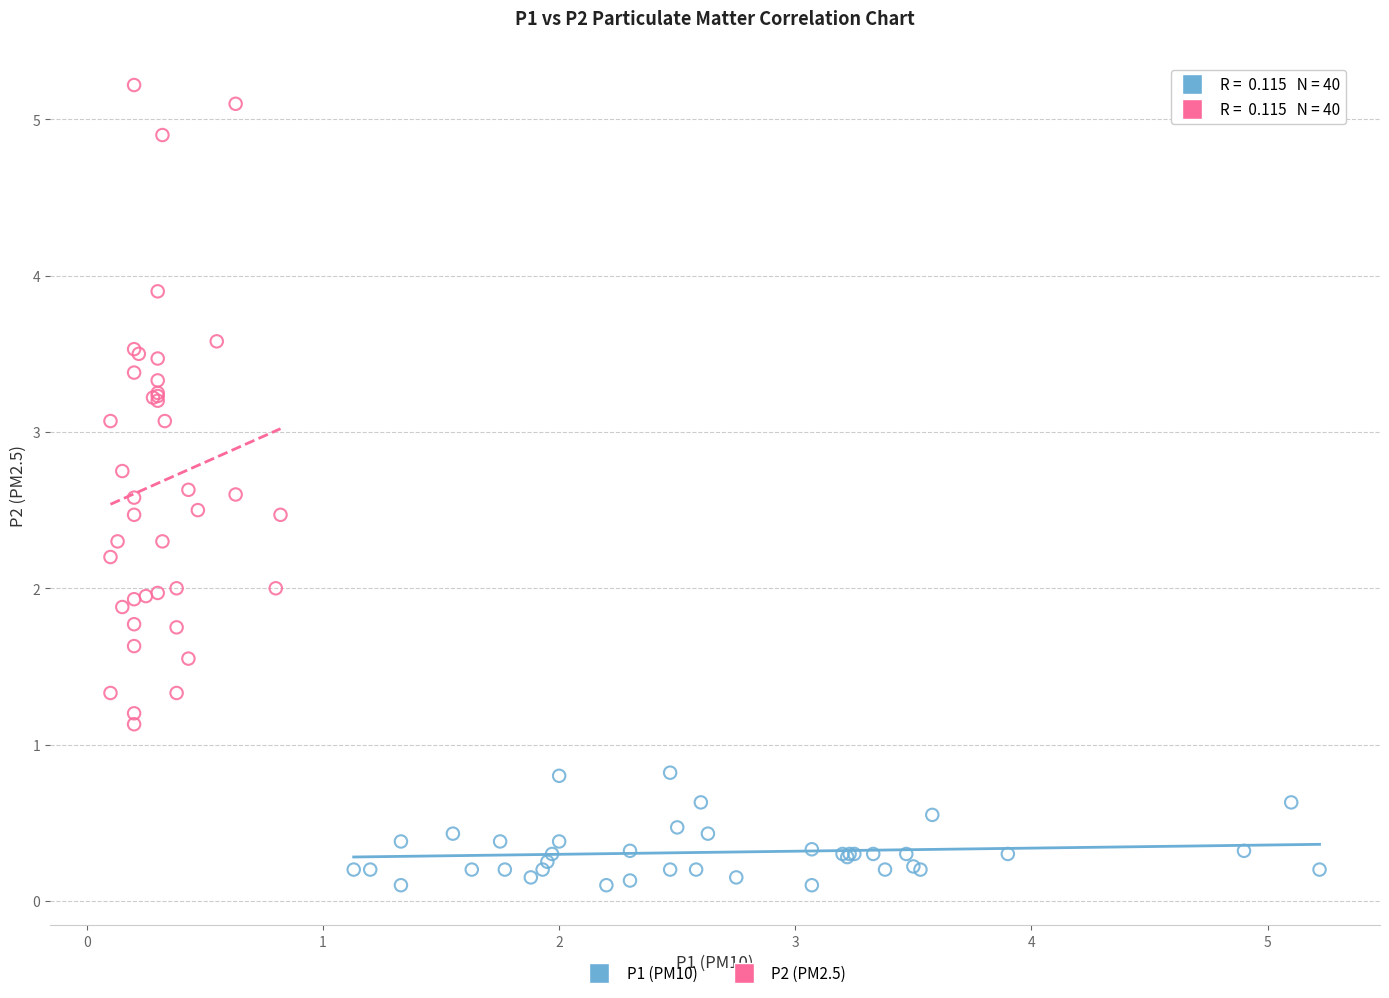

What are all the series names shown in the legend?

P1 (PM10), P2 (PM2.5)